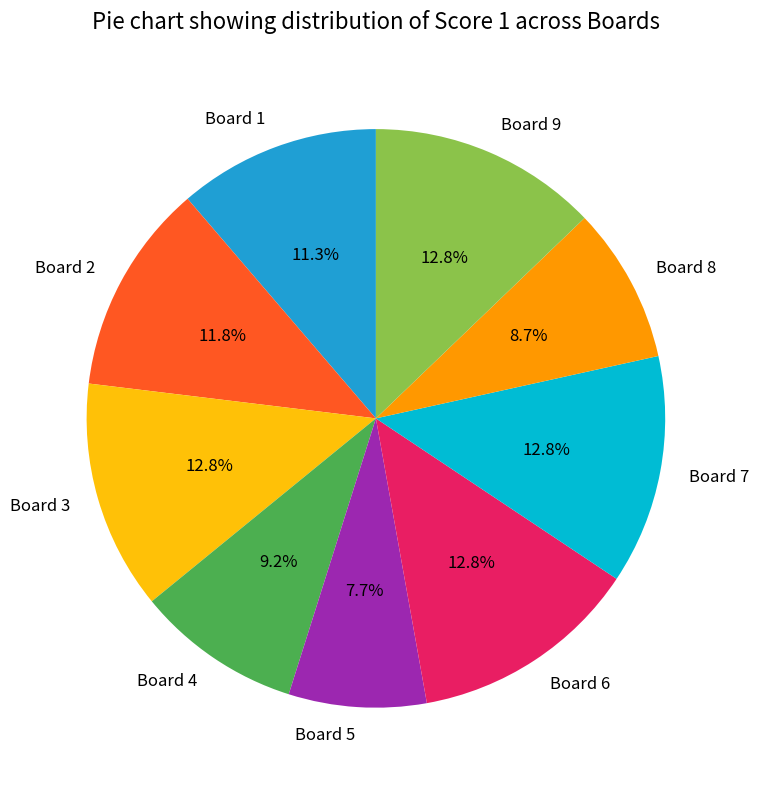

What is the smallest slice in the pie chart?

Board 5